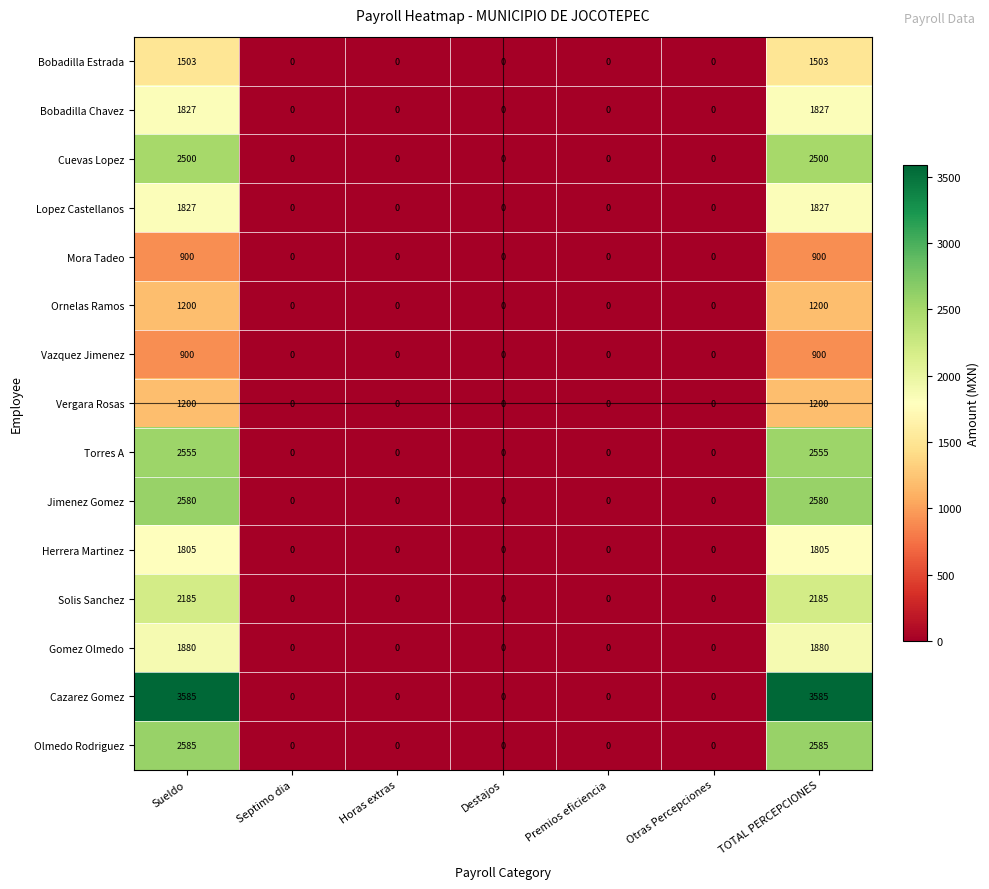

What is the difference between the second highest and minimum values in the Torres A series?

2555